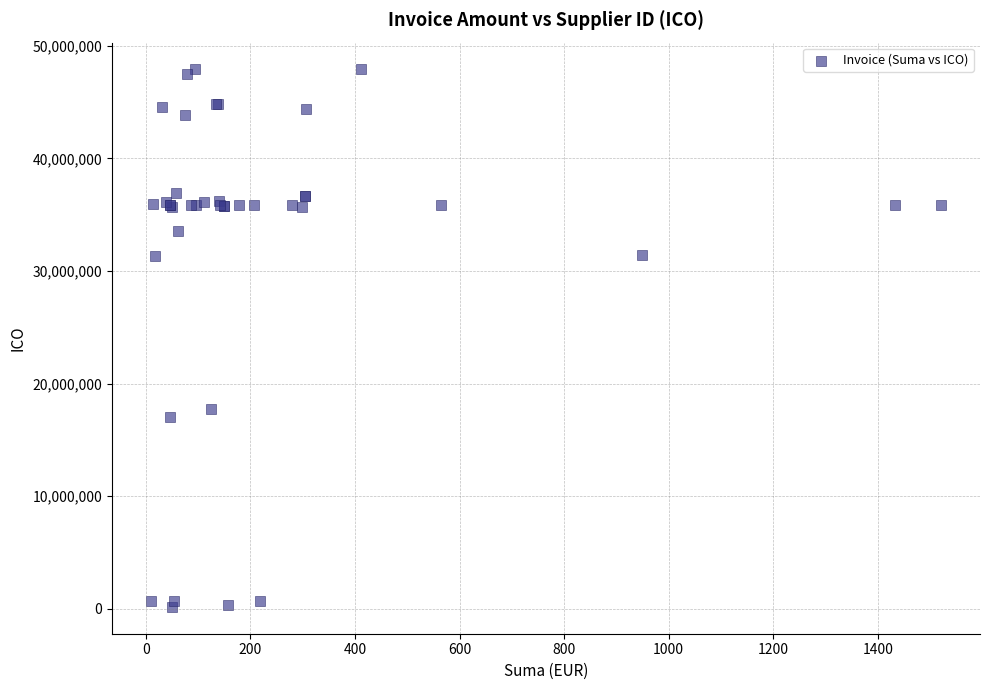

What Y value in the scatter plot is closest to 24033512?

17752621